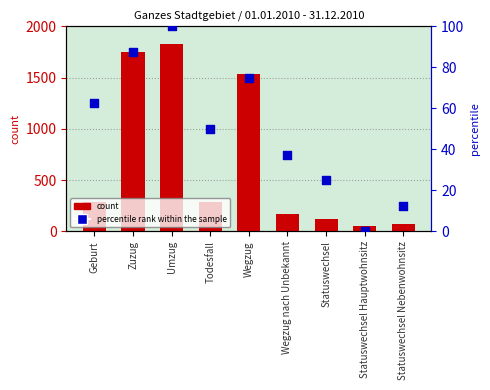

What is the total value across all series at Zuzug?

1832.5